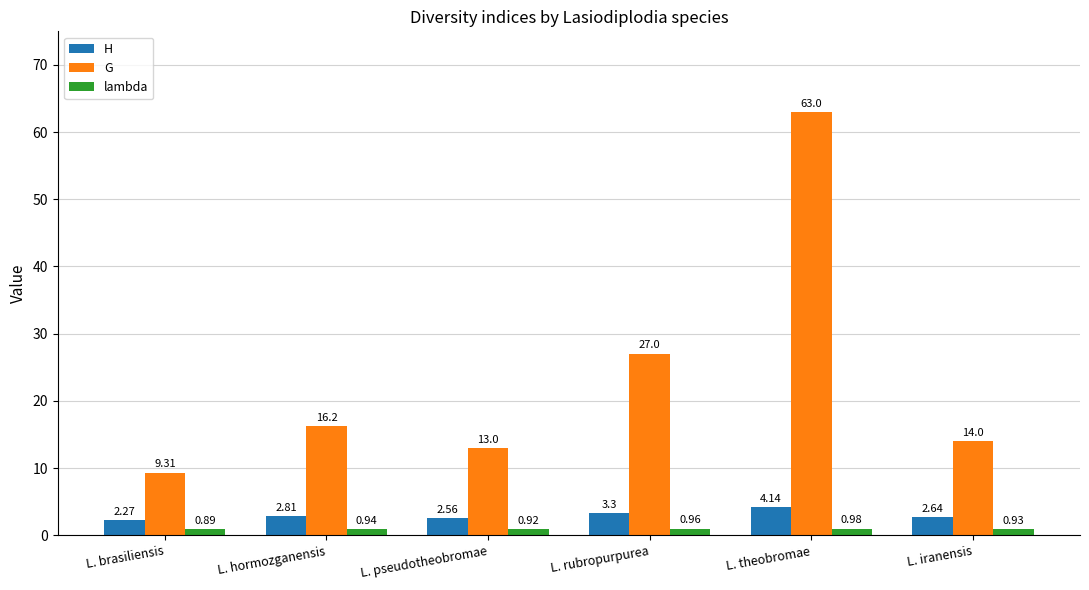

At L. pseudotheobromae, list the series in order from smallest to largest.

lambda, H, G